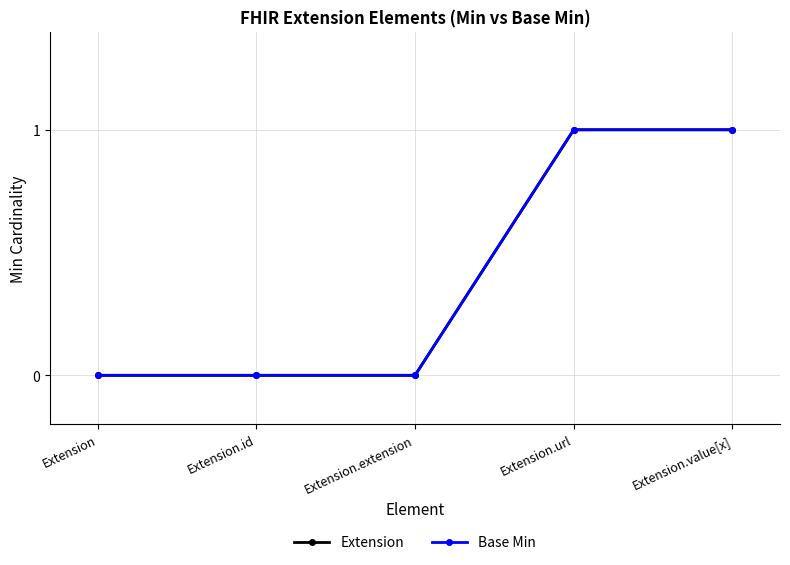

At Extension.url, list the series in order from largest to smallest.

Extension, Base Min